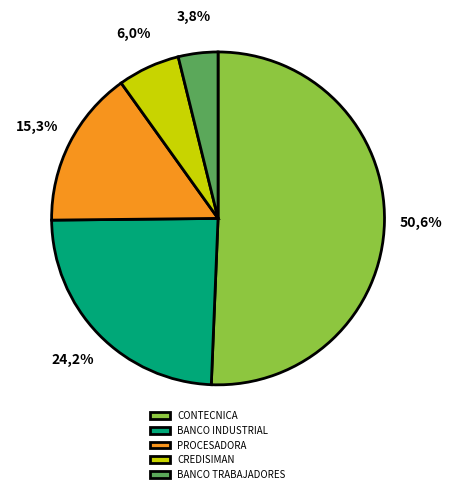

Which has a higher value, CONTECNICA, S.A. (BANCO INDUSTRIAL) or CREDISIMAN GUATEMALA, S.A.?

CONTECNICA, S.A. (BANCO INDUSTRIAL)